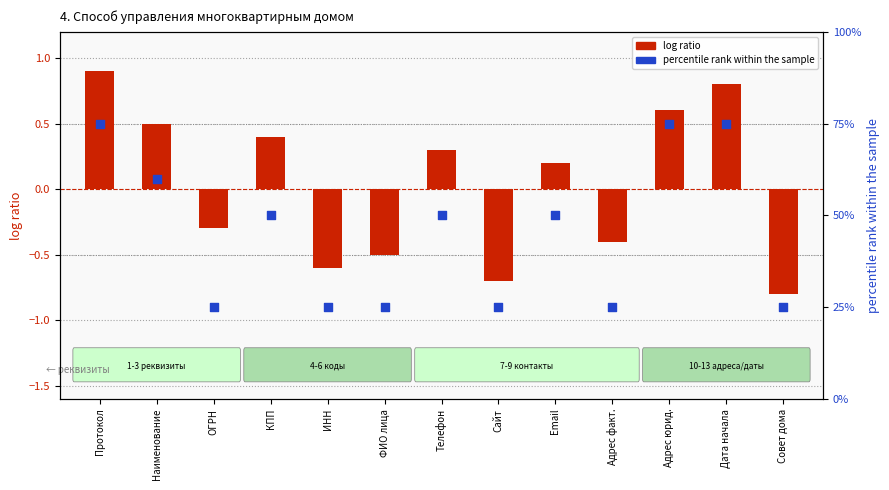

Which series reaches the minimum Y coordinate?

log ratio